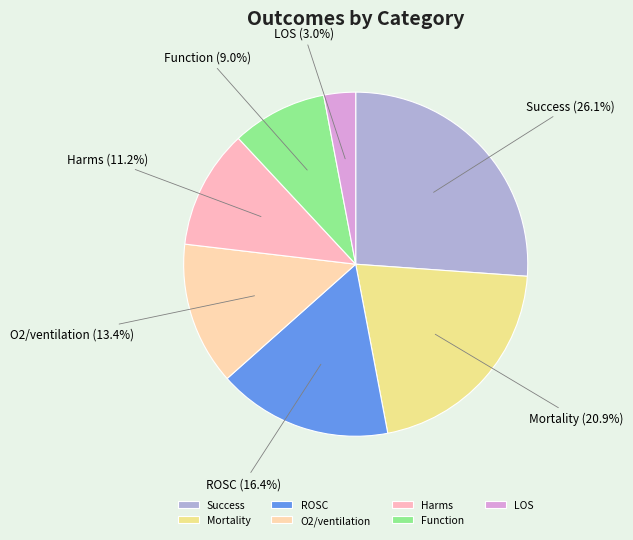

Approximately how many times larger is the value at Harms compared to Mortality?

0.5